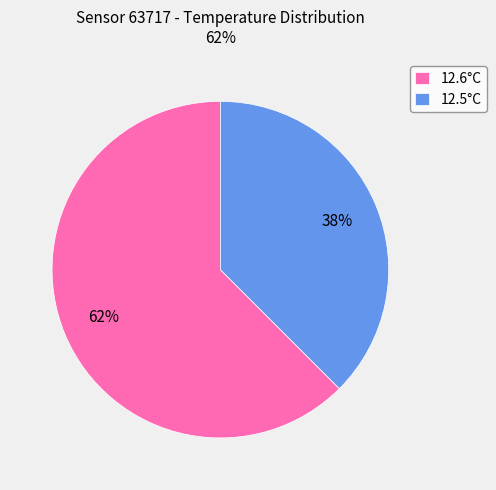

Which category has the biggest portion of the pie?

12.6°C